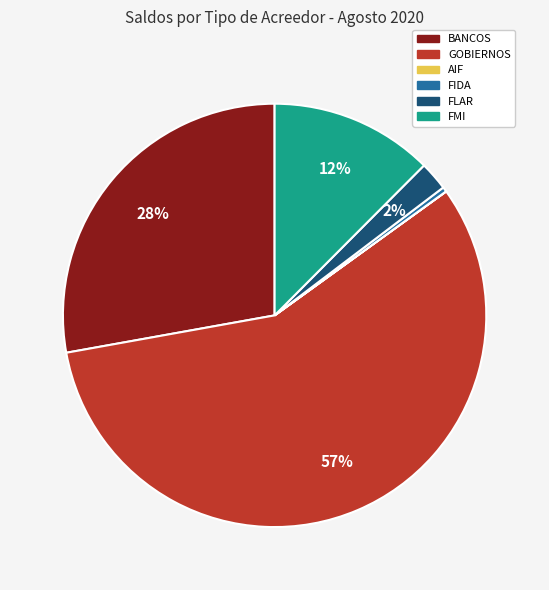

To the nearest percent, what is the average slice percentage?

17%